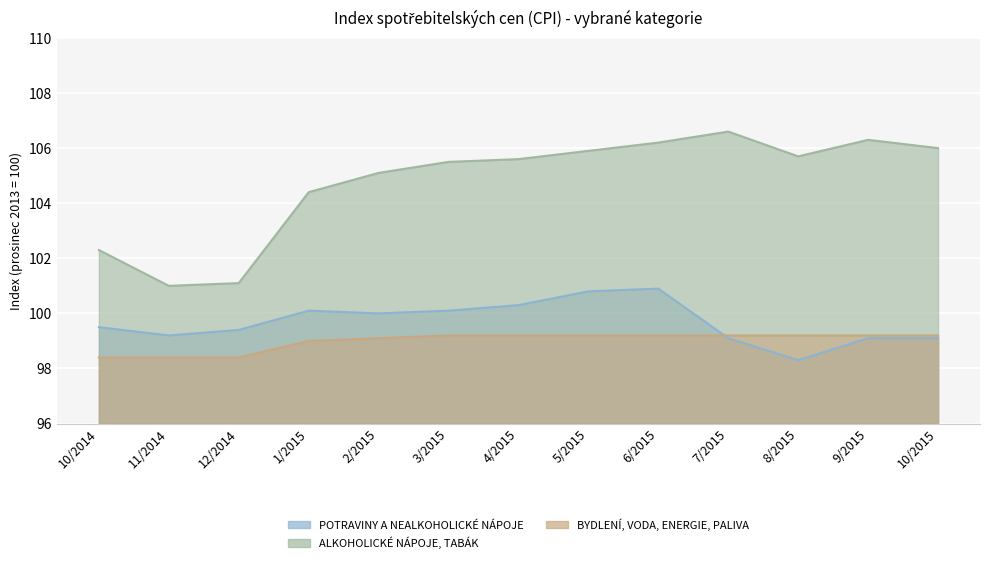

What value does the BYDLENÍ, VODA, ENERGIE, PALIVA series have at 10/2015?

99.2